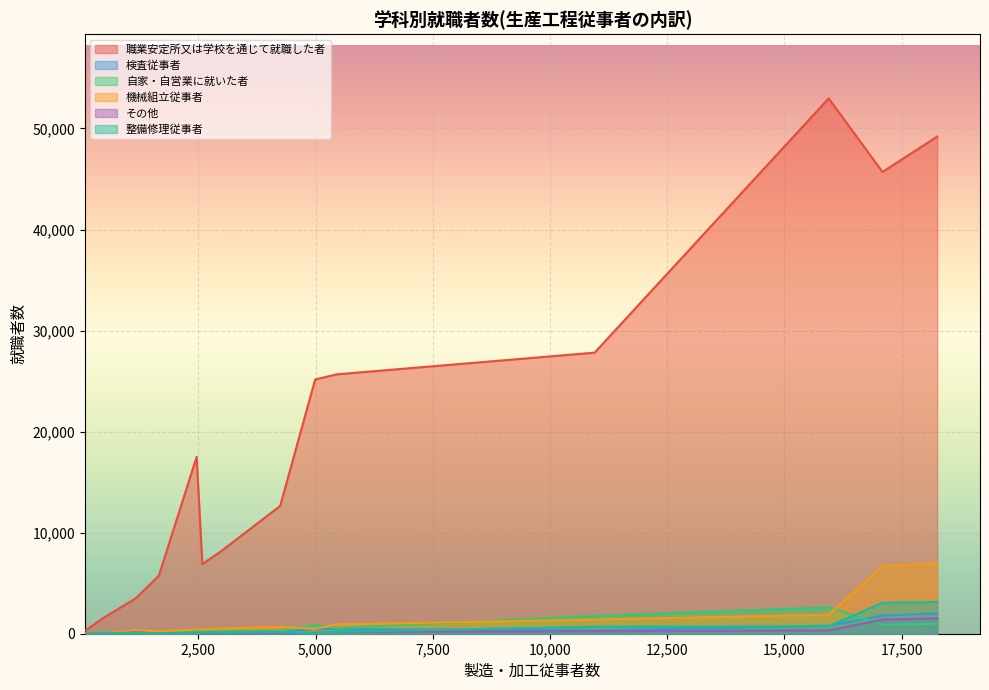

Which series has the widest spread of values?

職業安定所又は学校を通じて就職した者